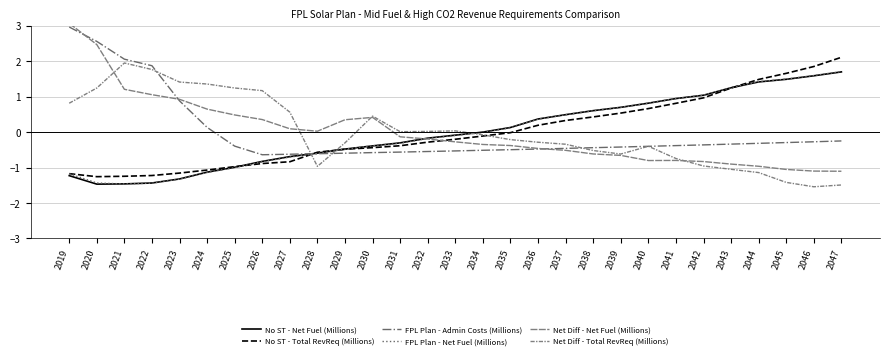

Which series has the widest spread of values?

Net Diff - Net Fuel (Millions)